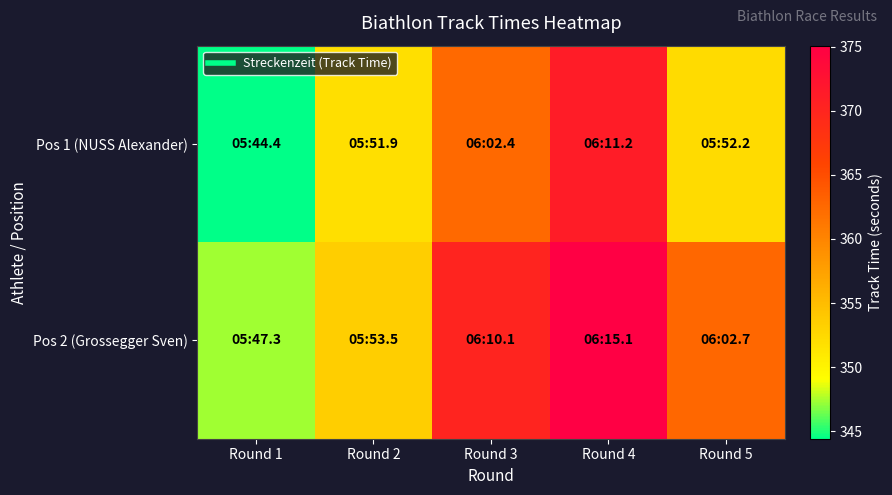

Reading right to left, list all the values displayed in this chart.

Pos 1 (NUSS Alexander): Round 5=352.2	Round 4=371.2	Round 3=362.4	Round 2=351.9	Round 1=344.4
Pos 2 (Grossegger Sven): Round 5=362.7	Round 4=375.1	Round 3=370.1	Round 2=353.5	Round 1=347.3